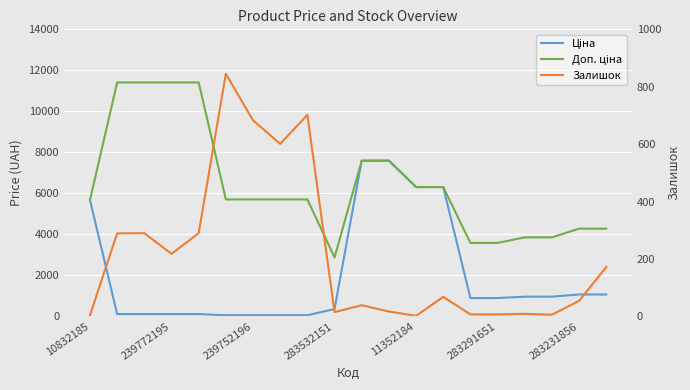

The Ціна series shows 634.9 at 17. True or false?

False